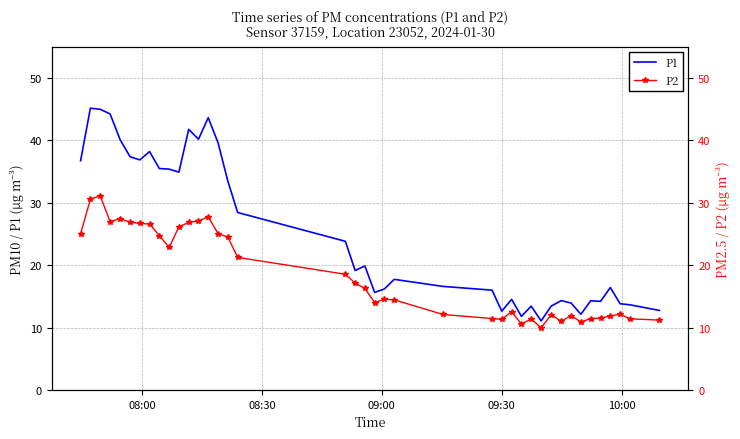

At which label does P1 first exceed 19?

08:00